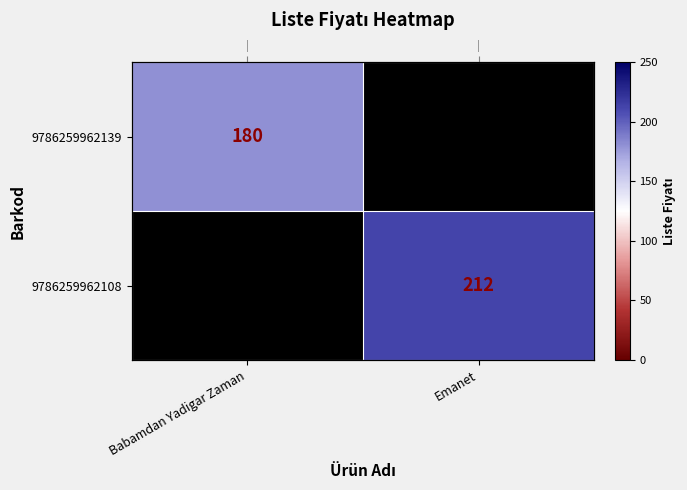

Which series has the largest total across all categories?

9786259962108